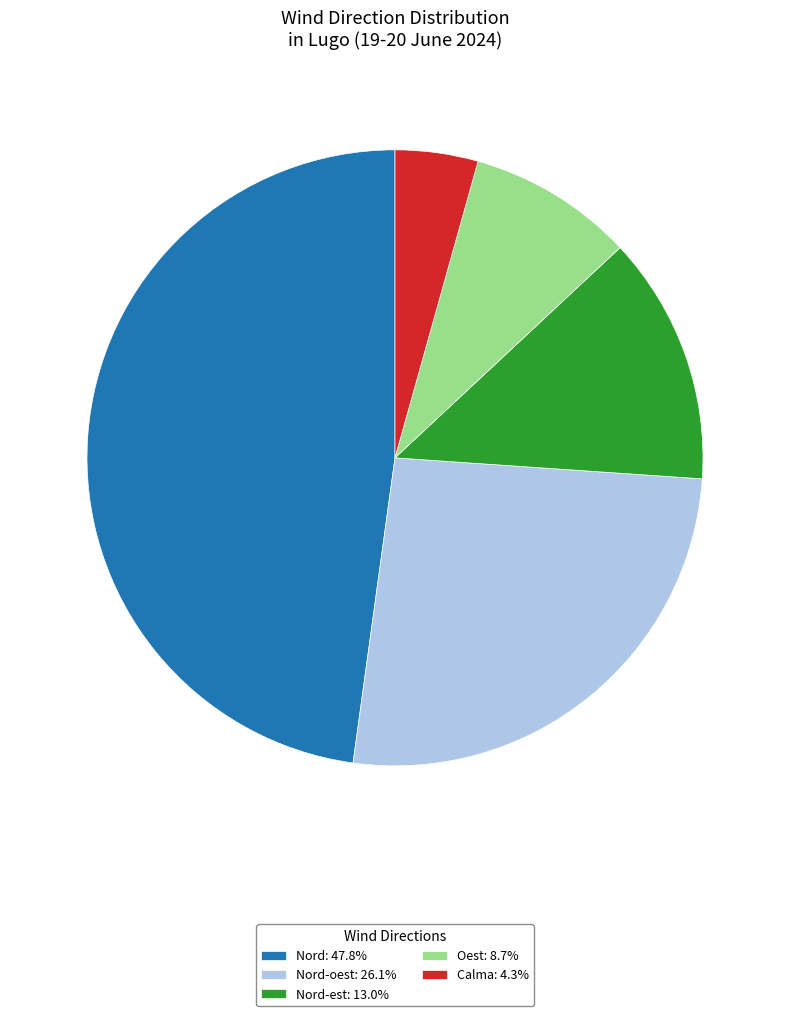

Is the sum of Nord-est: 13.0% and Calma: 4.3% greater than half?

No